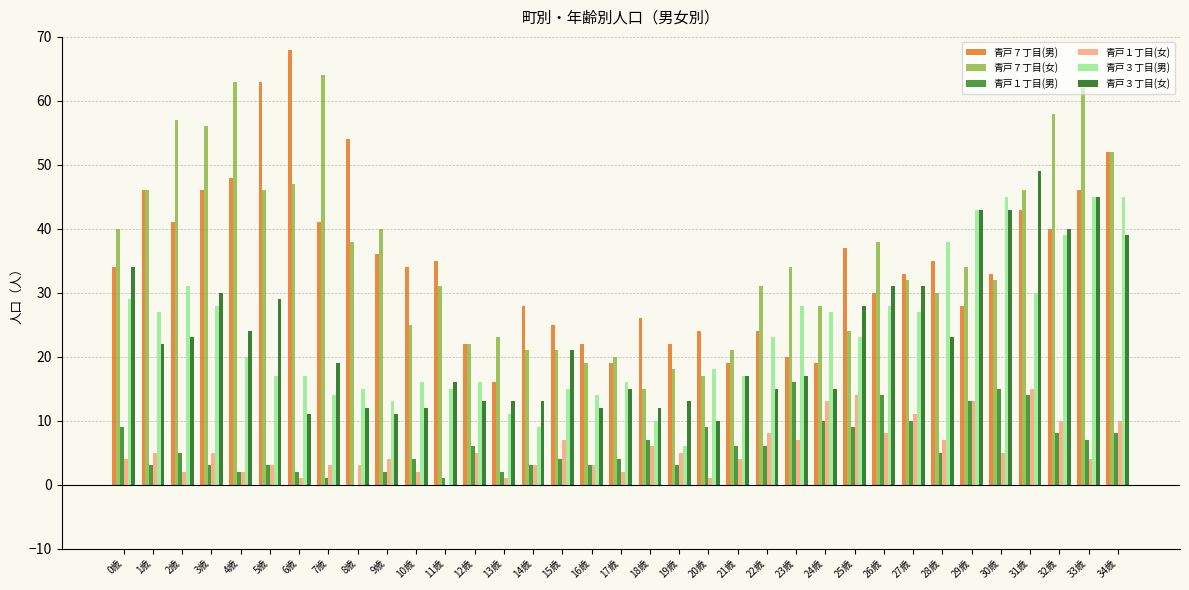

Reading right to left, extract all data points from this chart.

青戸７丁目(男): 34歳=52	33歳=46	32歳=40	31歳=43	30歳=33	29歳=28	28歳=35	27歳=33	26歳=30	25歳=37	24歳=19	23歳=20	22歳=24	21歳=19	20歳=24	19歳=22	18歳=26	17歳=19	16歳=22	15歳=25	14歳=28	13歳=16	12歳=22	11歳=35	10歳=34	9歳=36	8歳=54	7歳=41	6歳=68	5歳=63	4歳=48	3歳=46	2歳=41	1歳=46	0歳=34
青戸７丁目(女): 34歳=52	33歳=62	32歳=58	31歳=46	30歳=32	29歳=34	28歳=30	27歳=32	26歳=38	25歳=24	24歳=28	23歳=34	22歳=31	21歳=21	20歳=17	19歳=18	18歳=15	17歳=20	16歳=19	15歳=21	14歳=21	13歳=23	12歳=22	11歳=31	10歳=25	9歳=40	8歳=38	7歳=64	6歳=47	5歳=46	4歳=63	3歳=56	2歳=57	1歳=46	0歳=40
青戸１丁目(男): 34歳=8	33歳=7	32歳=8	31歳=14	30歳=15	29歳=13	28歳=5	27歳=10	26歳=14	25歳=9	24歳=10	23歳=16	22歳=6	21歳=6	20歳=9	19歳=3	18歳=7	17歳=4	16歳=3	15歳=4	14歳=3	13歳=2	12歳=6	11歳=1	10歳=4	9歳=2	8歳=0	7歳=1	6歳=2	5歳=3	4歳=2	3歳=3	2歳=5	1歳=3	0歳=9
青戸１丁目(女): 34歳=10	33歳=4	32歳=10	31歳=15	30歳=5	29歳=13	28歳=7	27歳=11	26歳=8	25歳=14	24歳=13	23歳=7	22歳=8	21歳=4	20歳=1	19歳=5	18歳=6	17歳=2	16歳=3	15歳=7	14歳=3	13歳=1	12歳=5	11歳=0	10歳=2	9歳=4	8歳=3	7歳=3	6歳=1	5歳=3	4歳=2	3歳=5	2歳=2	1歳=5	0歳=4
青戸３丁目(男): 34歳=45	33歳=45	32歳=39	31歳=30	30歳=45	29歳=43	28歳=38	27歳=27	26歳=28	25歳=23	24歳=27	23歳=28	22歳=23	21歳=17	20歳=18	19歳=6	18歳=10	17歳=16	16歳=14	15歳=15	14歳=9	13歳=11	12歳=16	11歳=15	10歳=16	9歳=13	8歳=15	7歳=14	6歳=17	5歳=17	4歳=20	3歳=28	2歳=31	1歳=27	0歳=29
青戸３丁目(女): 34歳=39	33歳=45	32歳=40	31歳=49	30歳=43	29歳=43	28歳=23	27歳=31	26歳=31	25歳=28	24歳=15	23歳=17	22歳=15	21歳=17	20歳=10	19歳=13	18歳=12	17歳=15	16歳=12	15歳=21	14歳=13	13歳=13	12歳=13	11歳=16	10歳=12	9歳=11	8歳=12	7歳=19	6歳=11	5歳=29	4歳=24	3歳=30	2歳=23	1歳=22	0歳=34